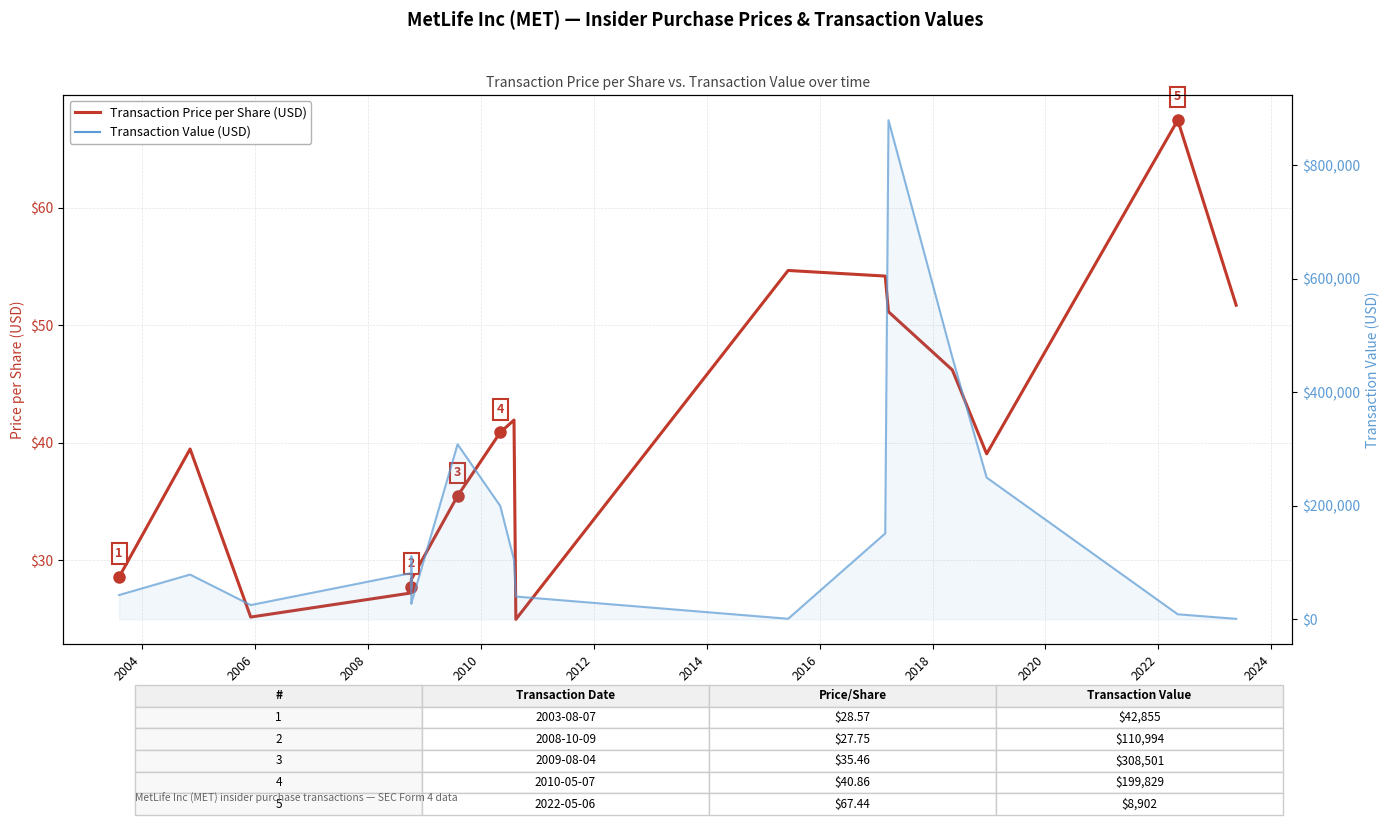

The value of Transaction Price per Share at 2024 is 35.5. True or false?

False